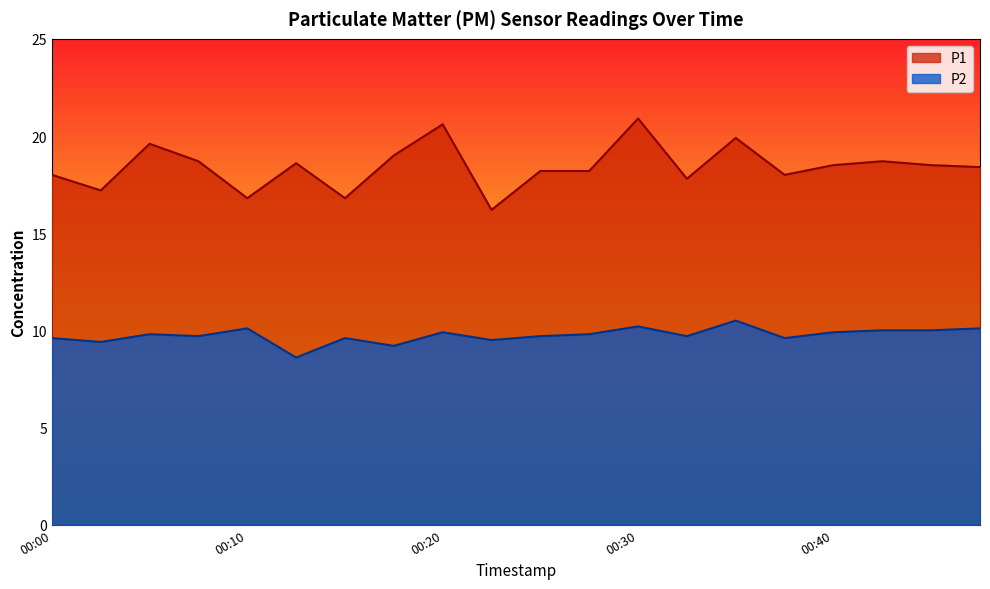

True or false: P2 has more than 1 interior local peaks.

True